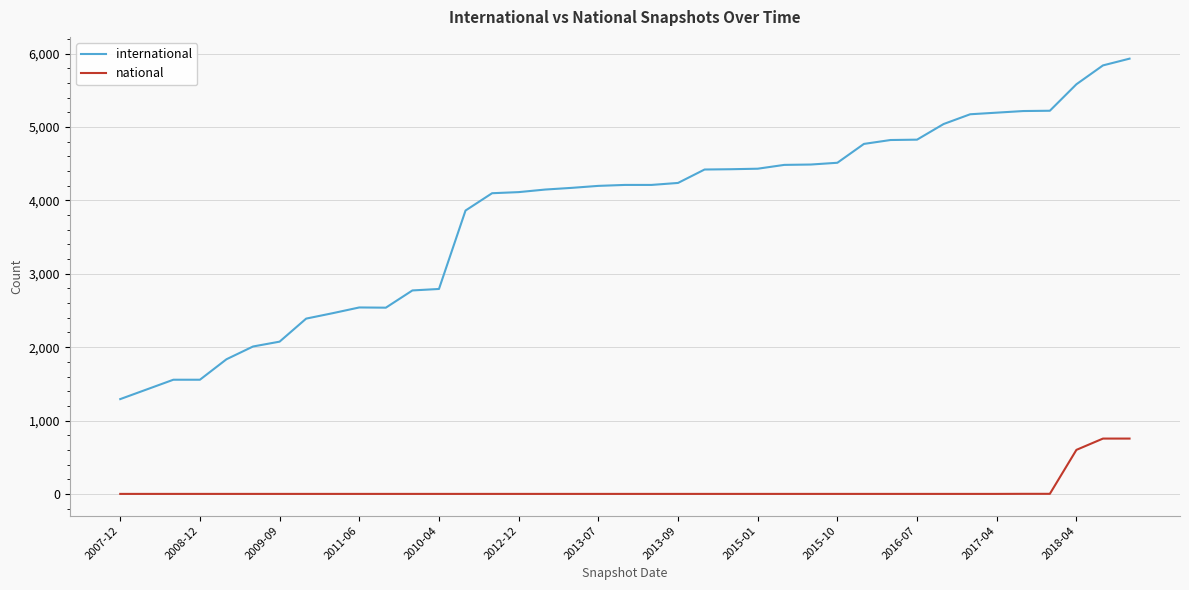

Which series has the largest range (max minus min)?

international